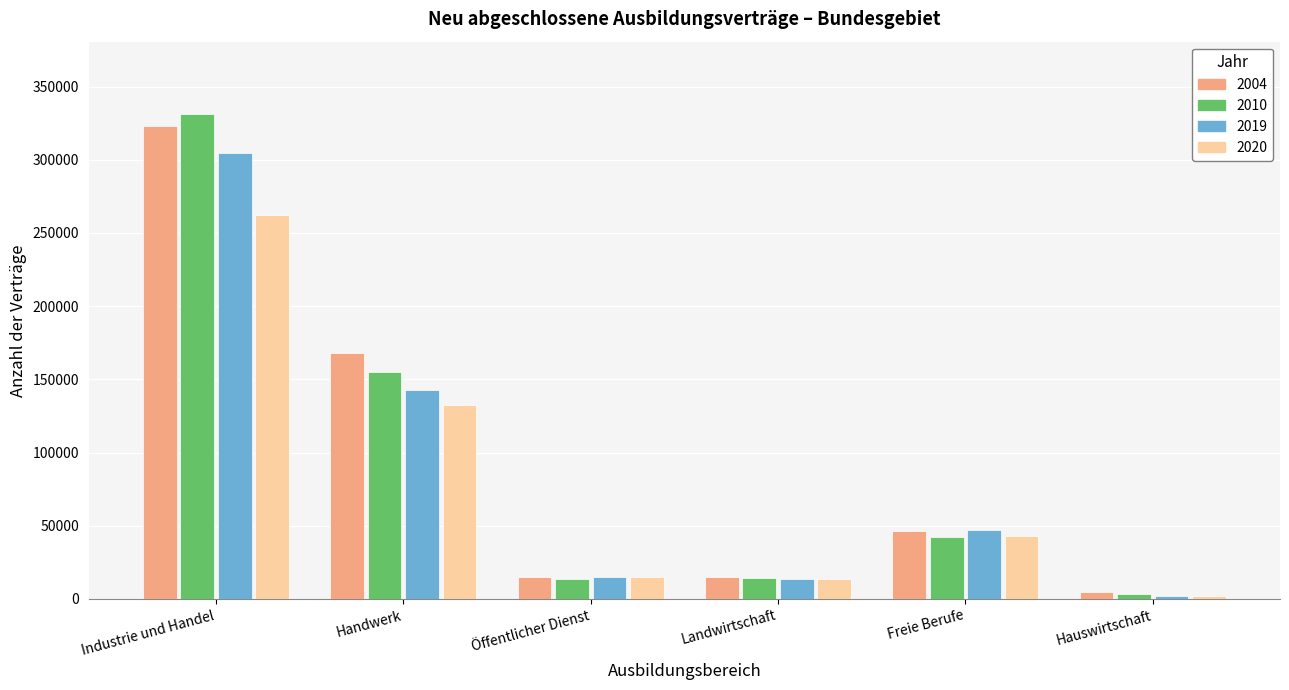

How many data points in 2020 are less than 43140?

3